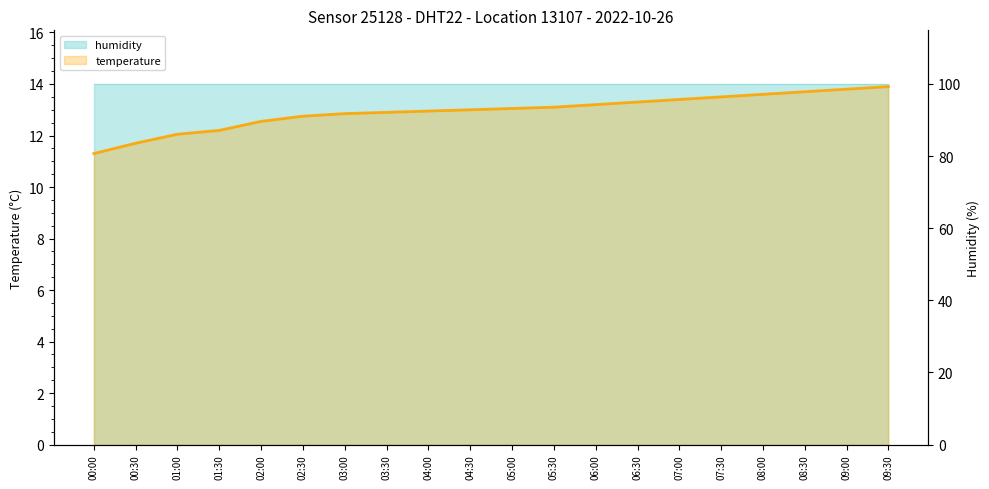

The chart shows a value of 7.2 at 01:30. True or false?

False